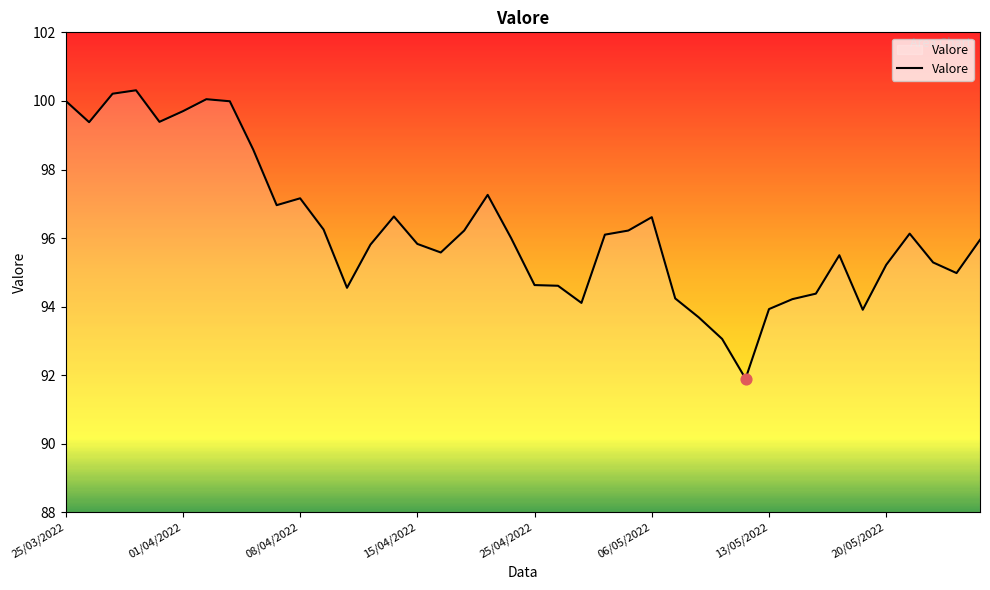

What is the greatest value displayed?

100.3